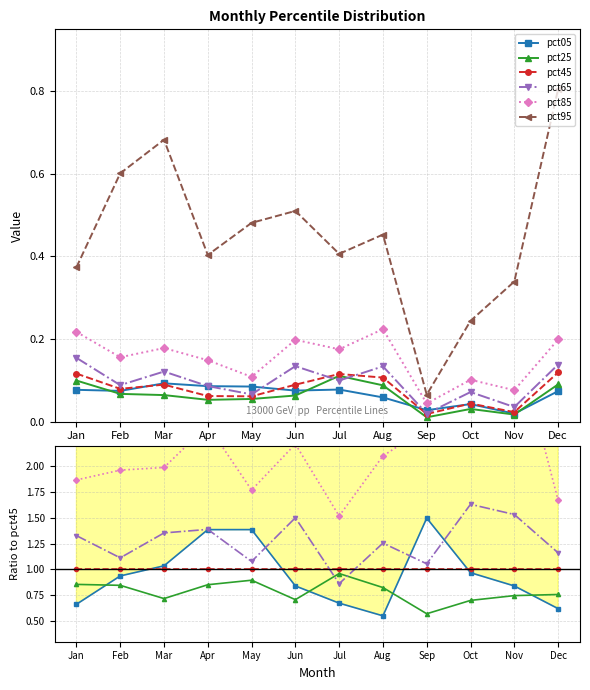

True or false: pct05 has more than 1 points higher than both neighbors.

True